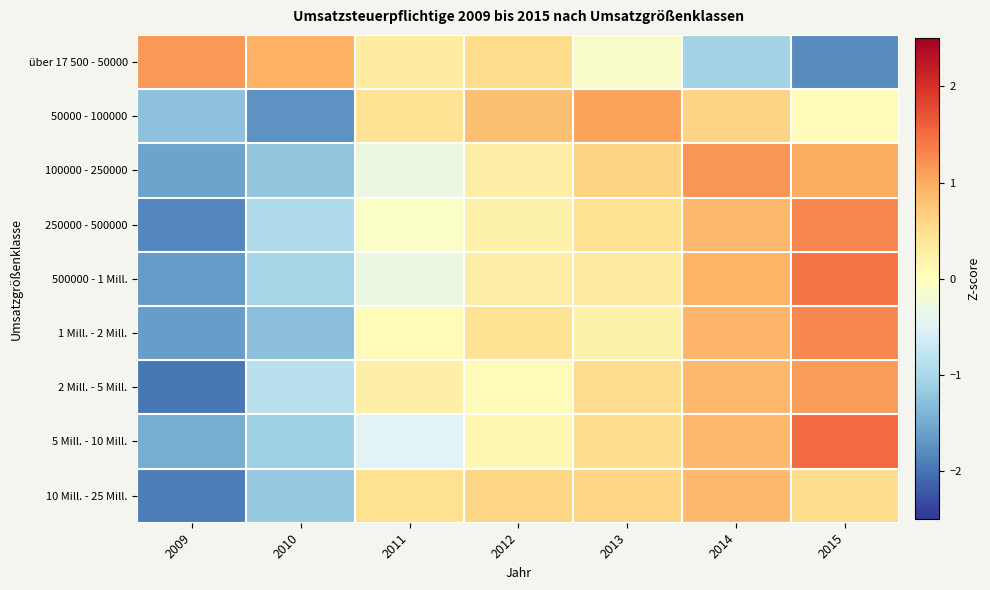

What is the greatest value displayed?

1.5